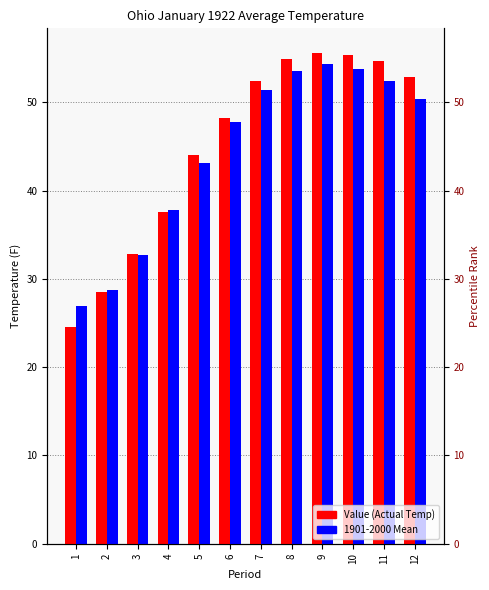

What are all the series names shown in the legend?

Value, 1901-2000 Mean